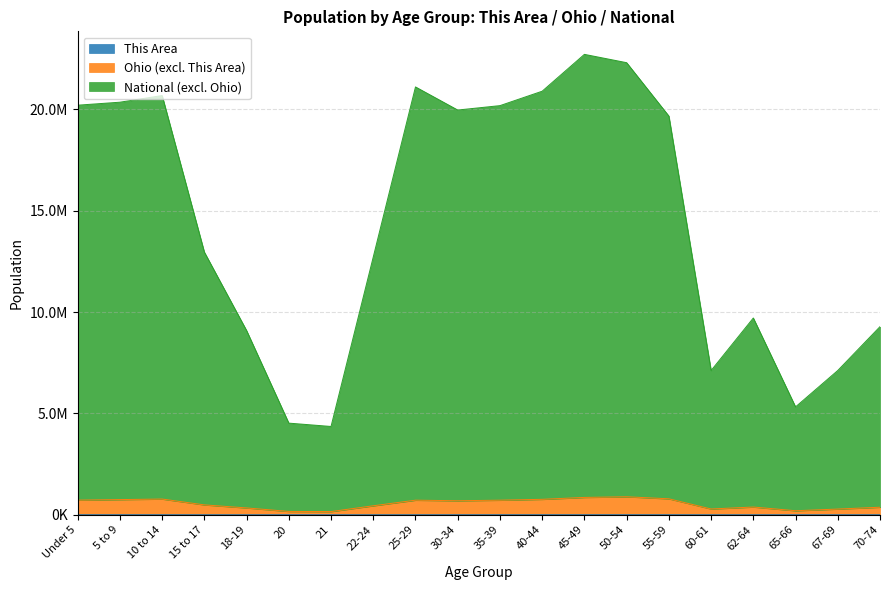

What are all the series names shown in the legend?

This Area, Ohio, National